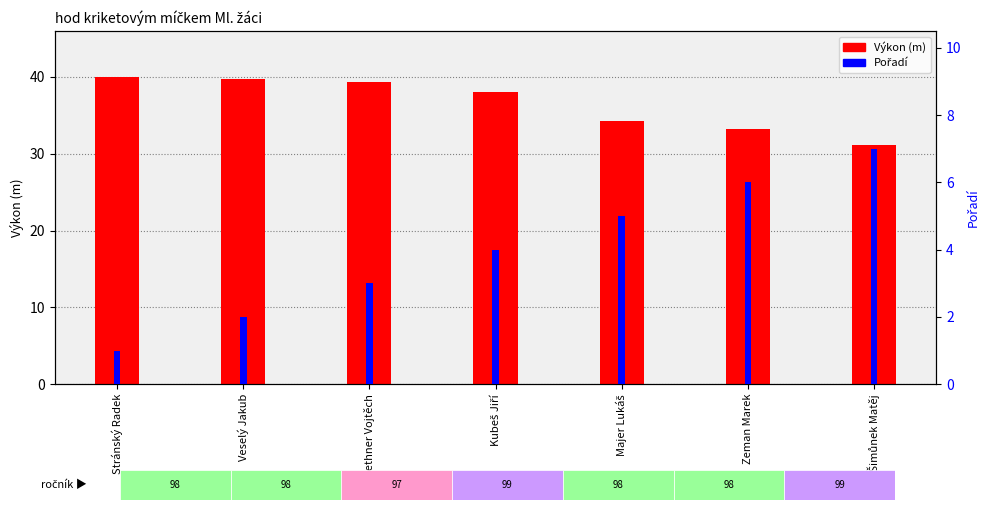

How many bars are there in each group?

2